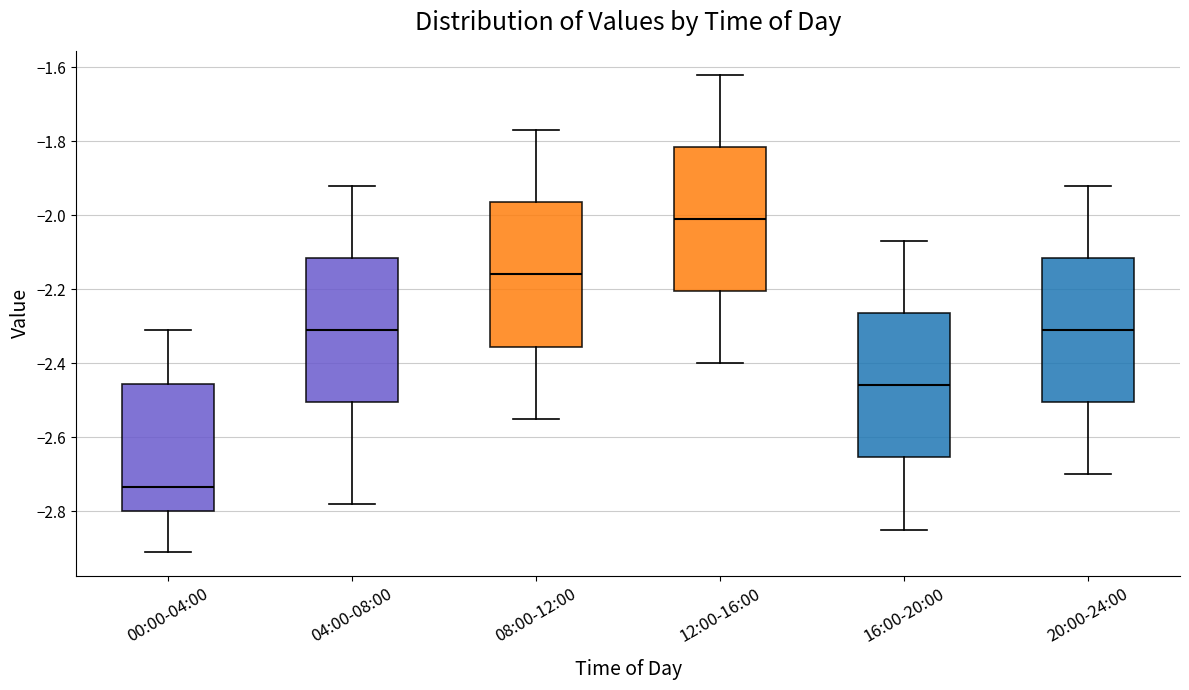

Where does the median line of the box for 08:00-12:00 sit on the y-axis? The values are not printed on the chart, so give them approximately, as read against the axis.

-2.16